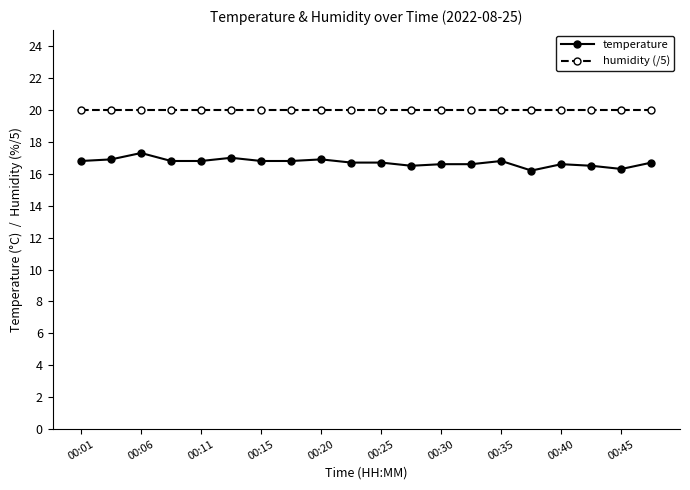

True or false: temperature and humidity (/5) cross at least once.

False